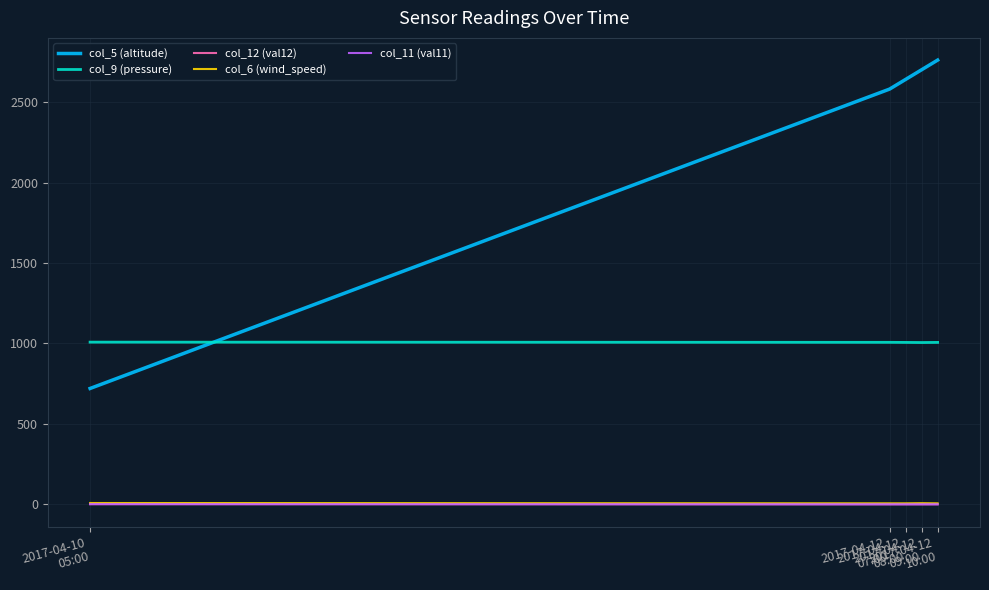

At which label does col_12 (val12) reach its peak?

2017-04-10
05:00